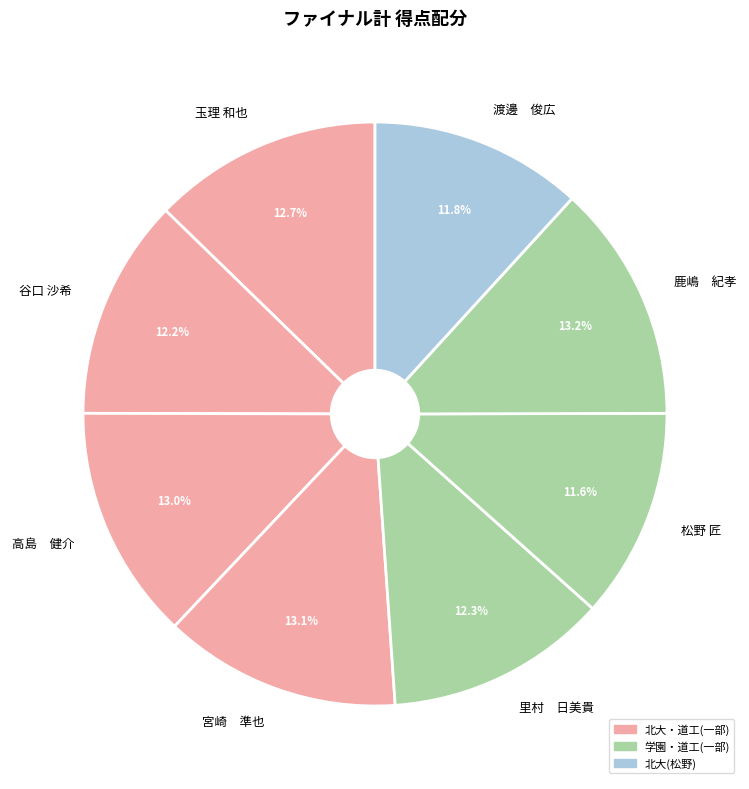

The 玉理 和也 slice represents 1% of the pie. True or false?

False